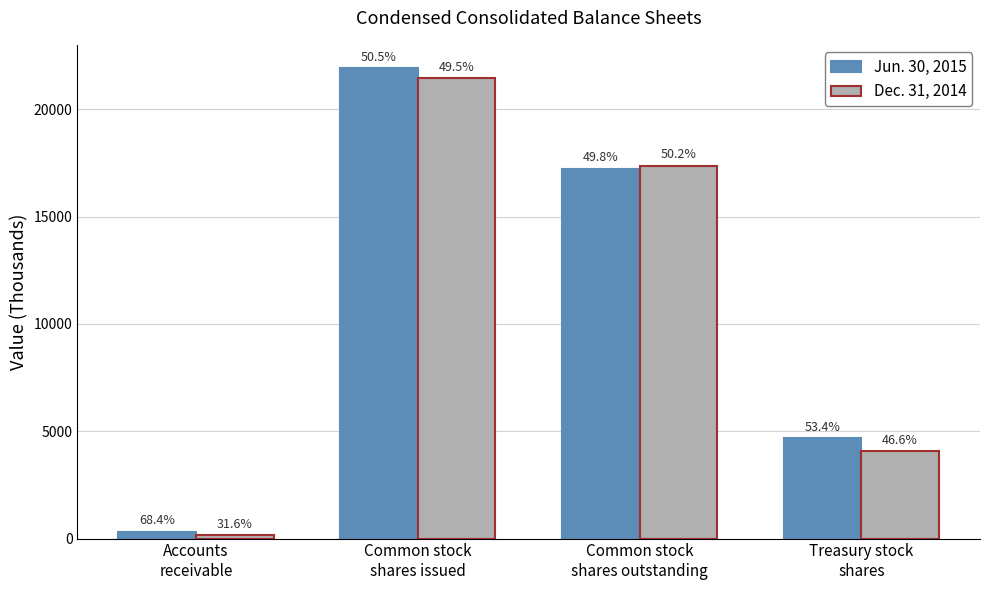

How many groups of bars are there?

4